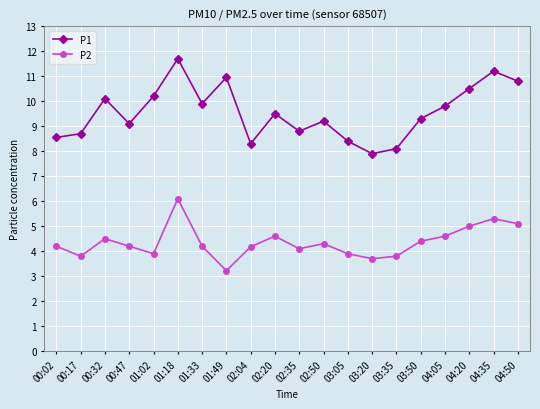

True or false: P1 and P2 cross at least once.

False